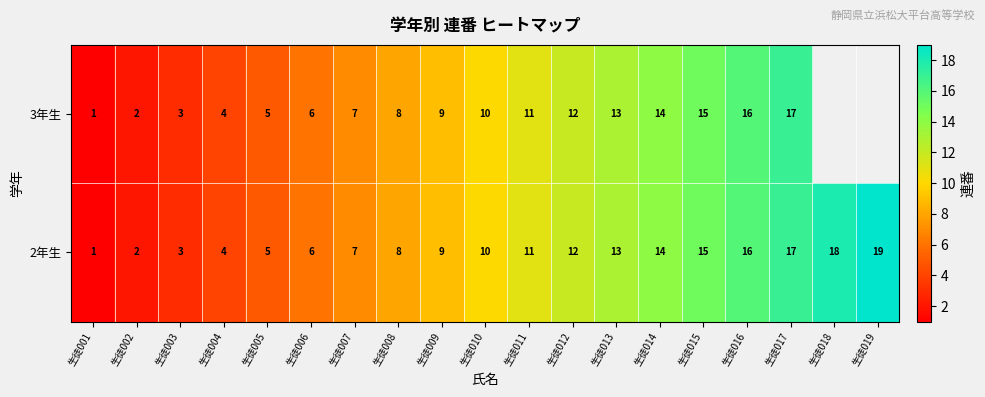

Is the value of 2年生 at 生徒011 greater than the value of 3年生 at 生徒016?

No